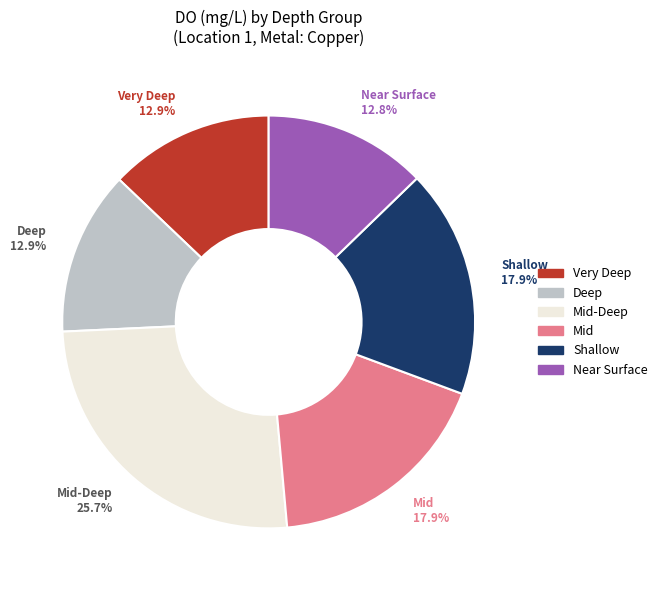

Is there a majority slice in this chart?

No